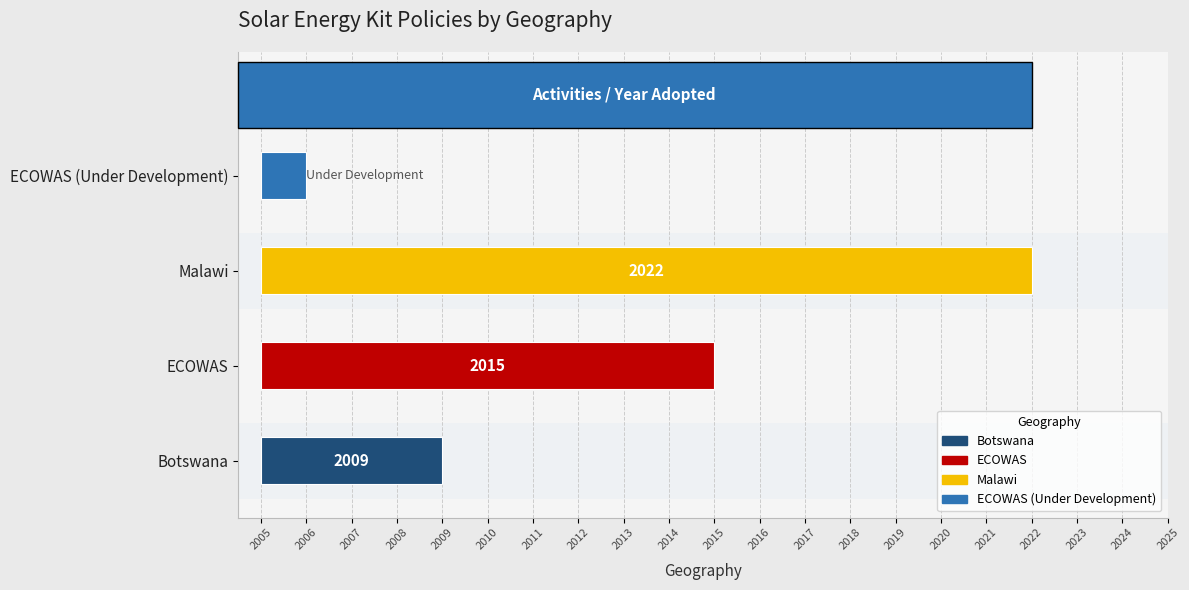

What is the smallest value displayed?

1